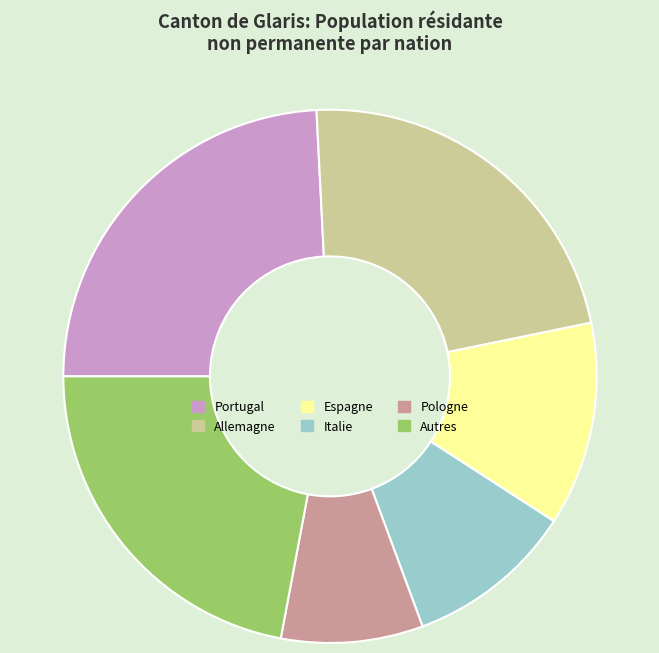

The Italie slice represents 10% of the pie. True or false?

True